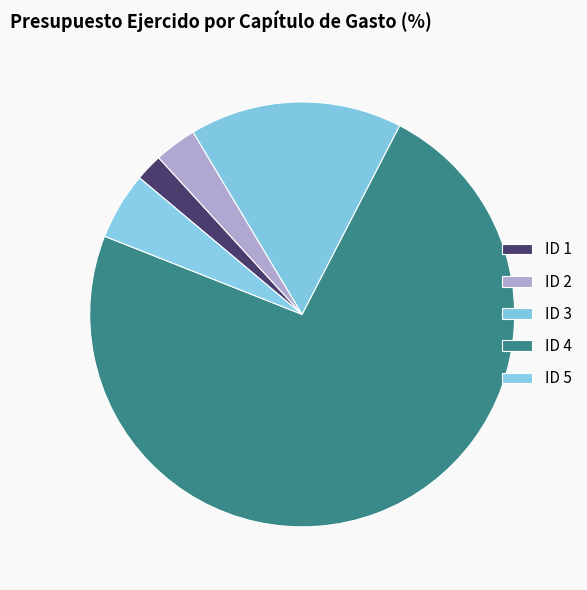

How many slices are in this pie chart?

5